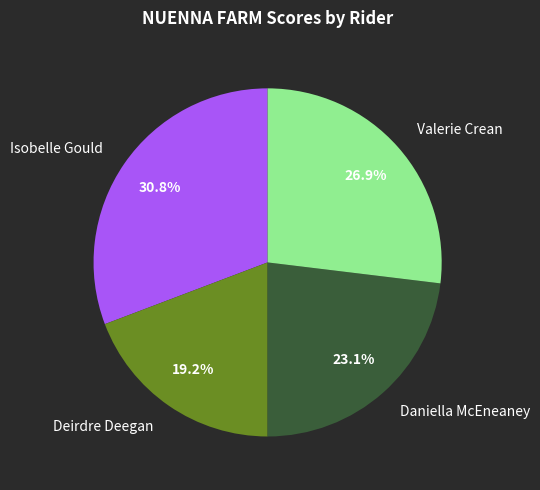

To the nearest percent, what portion does Daniella McEneaney represent?

23%